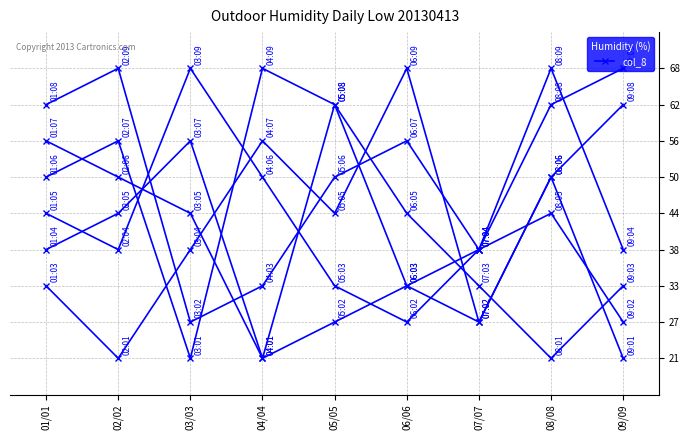

What is the label of the 3rd point from the right?

07/07